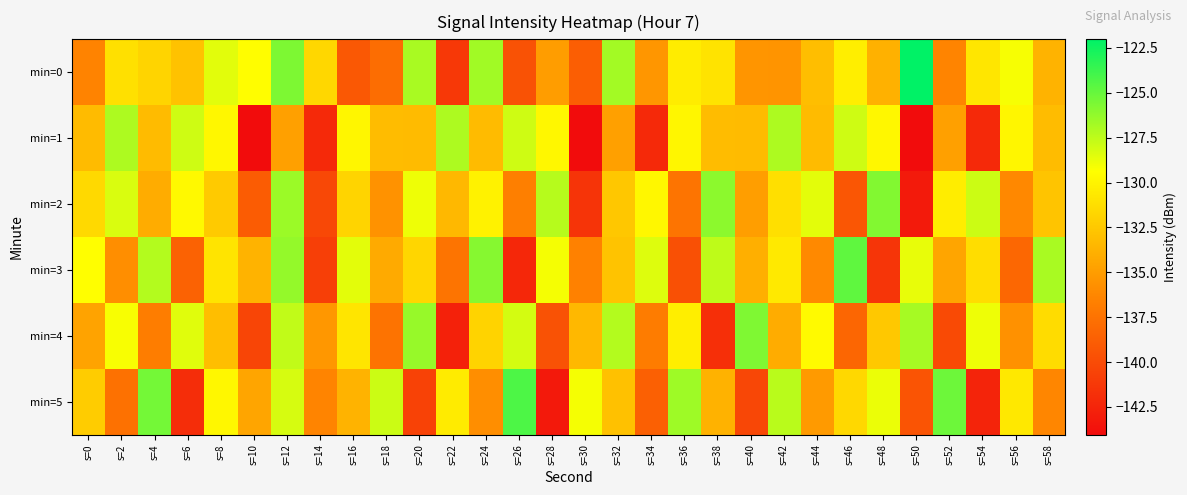

How many categories are shown in the chart?

30